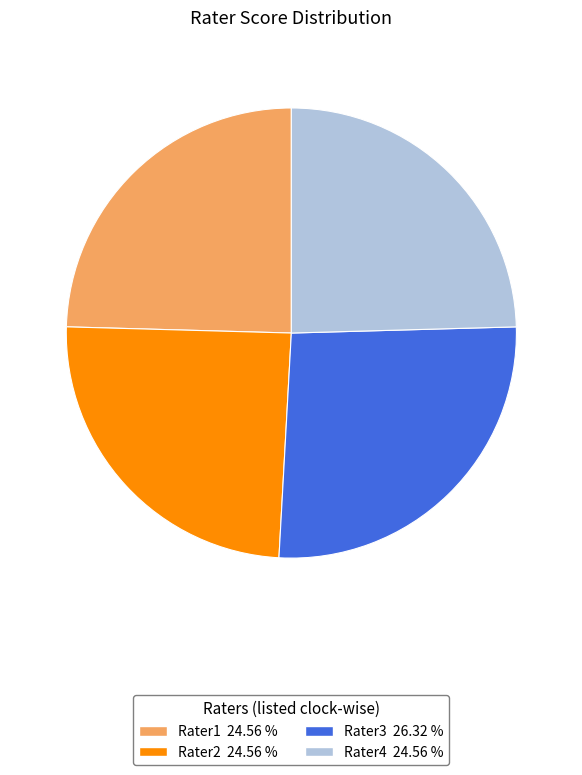

Between Rater3 and Rater1, which is larger?

Rater3